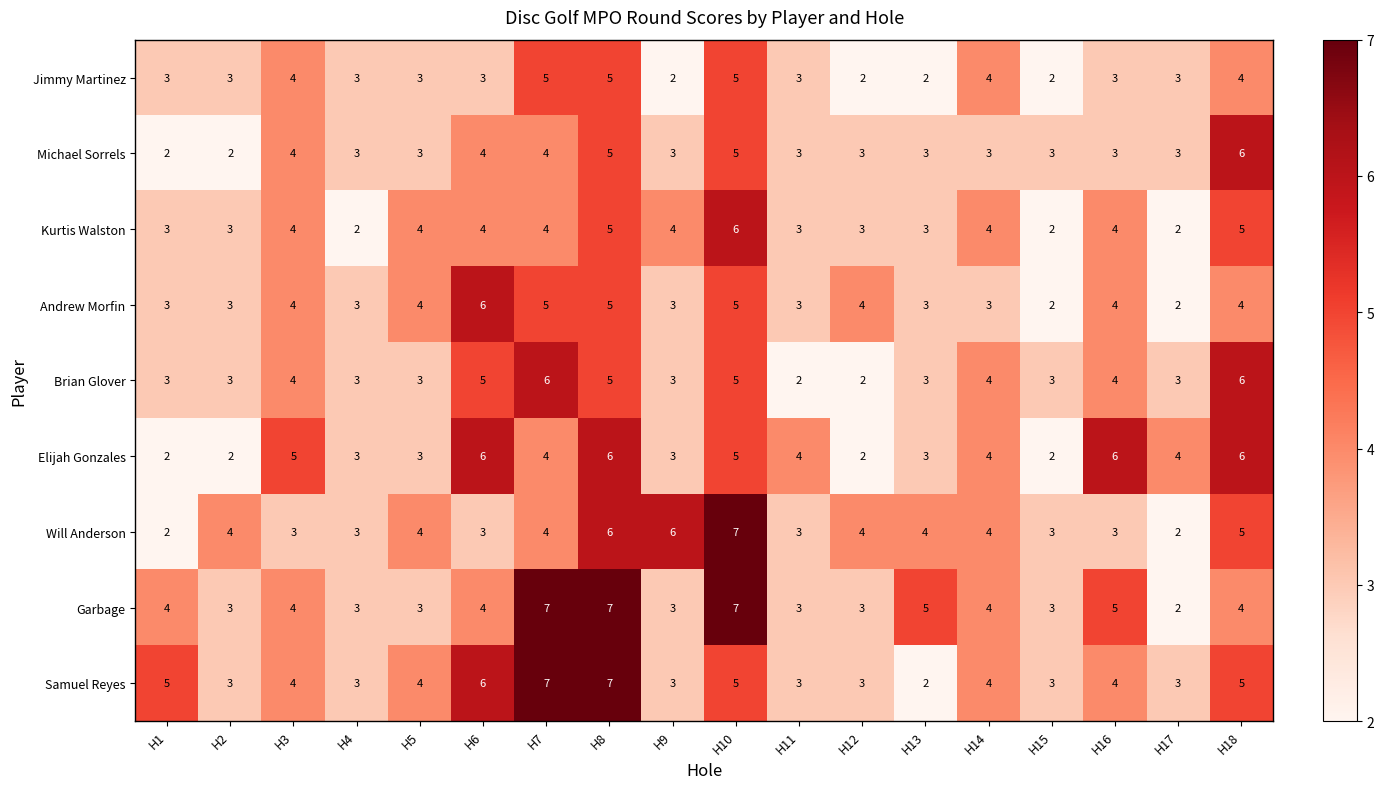

Read the Michael Sorrels value at H9.

3